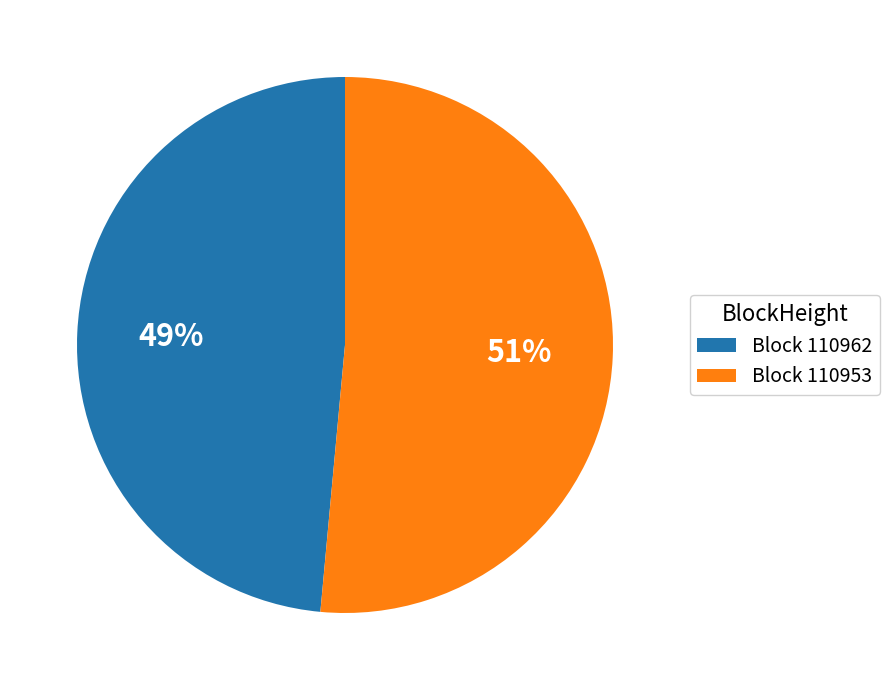

True or false: Block 110953 accounts for 51% of the total.

True